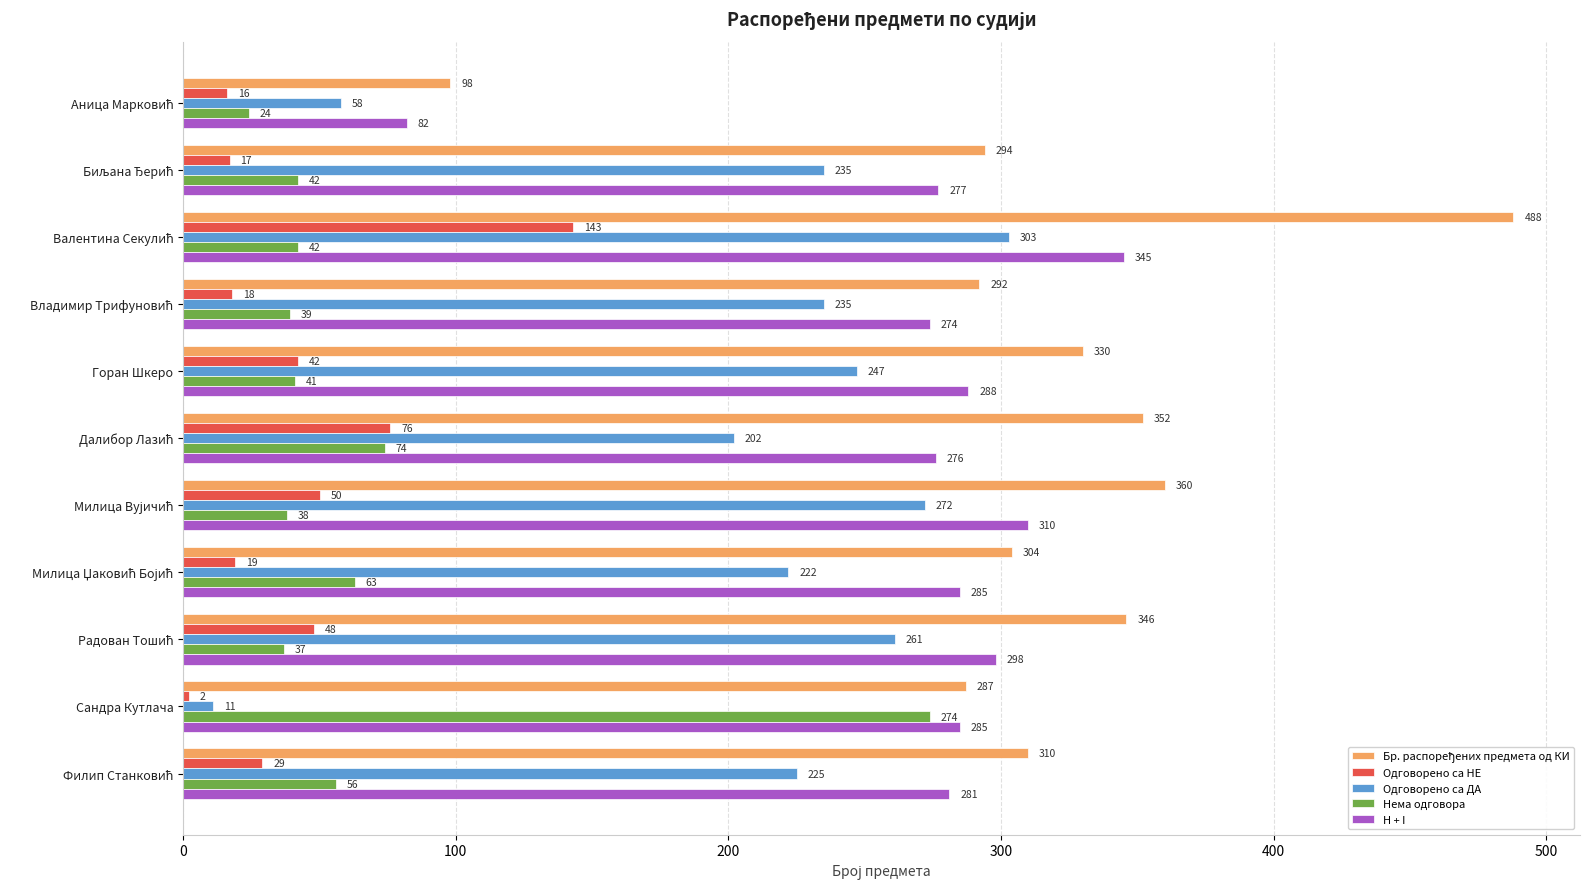

Which label corresponds to the smallest value in the chart?

Сандра Кутлача